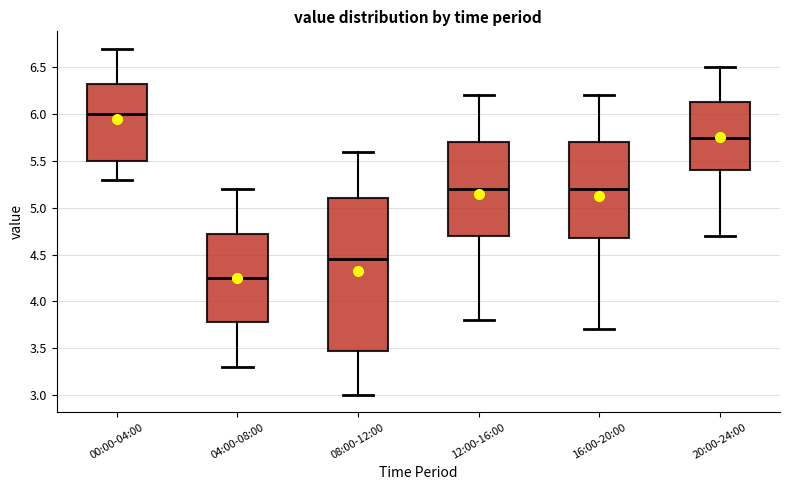

Which box is the tallest, from its lower edge to its upper edge?

08:00-12:00